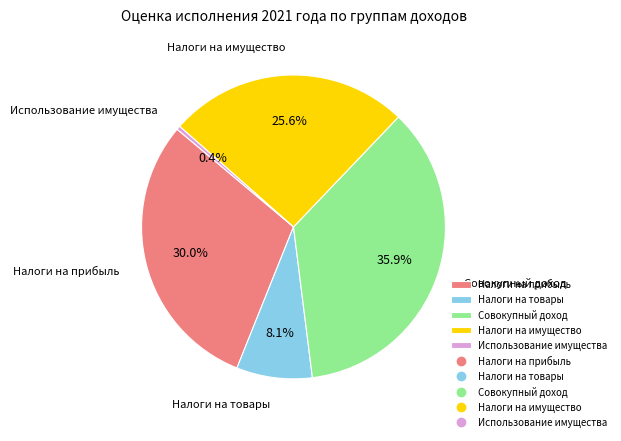

What percentage do Налоги на имущество and Налоги на товары together represent?

33.7%